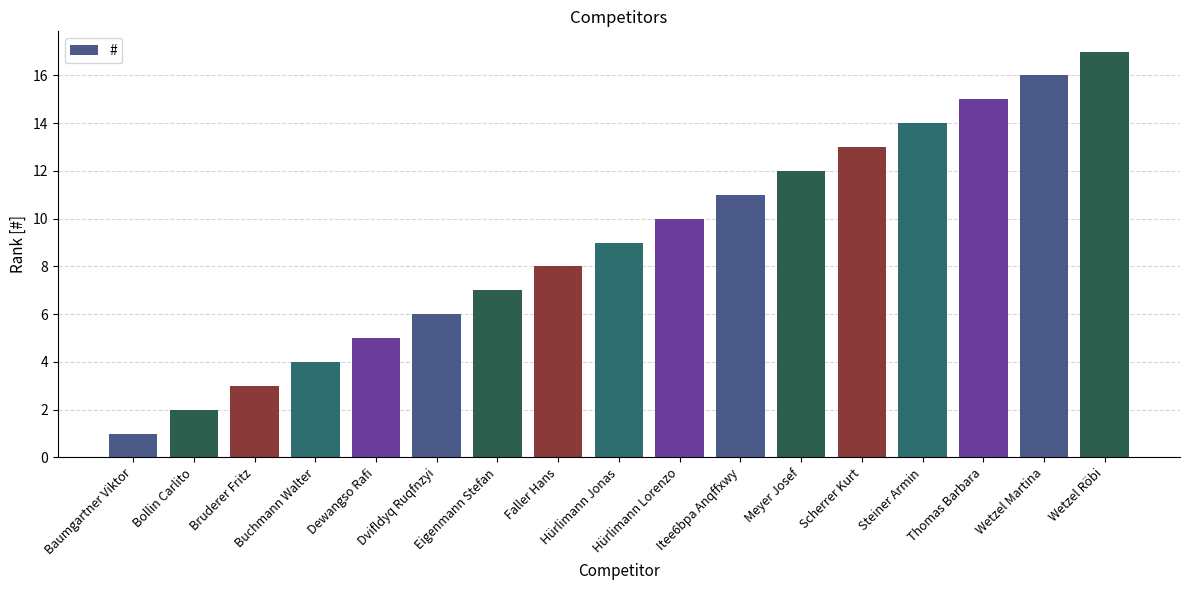

What is the difference between the values at Hürlimann Lorenzo and Itee6bpa Anqffxwy?

1